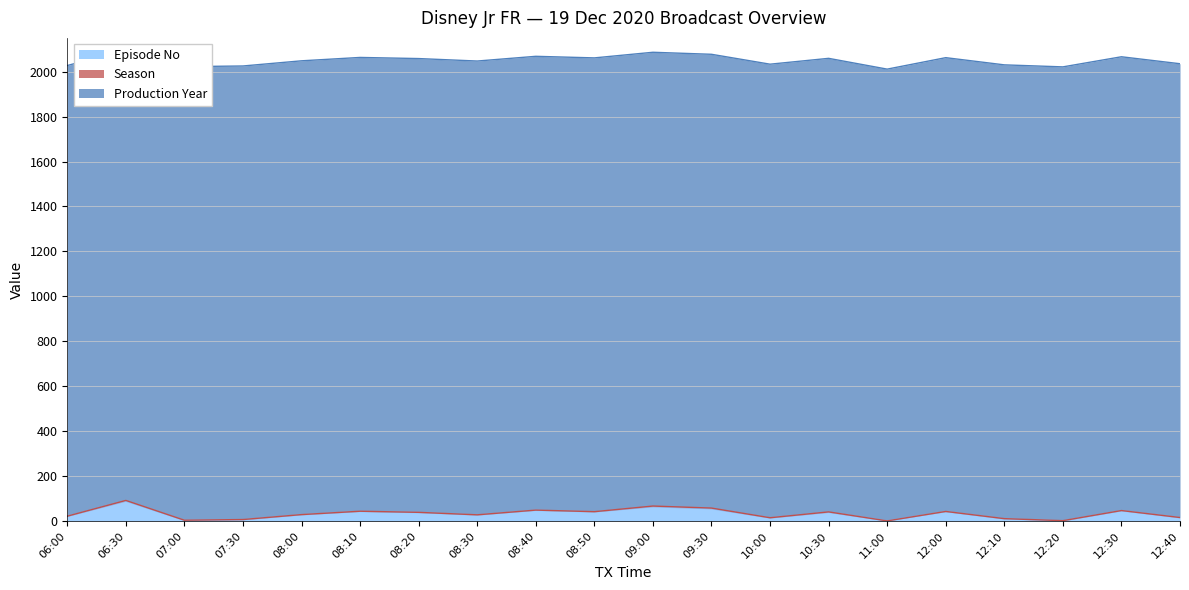

Where is Production Year nearest to the value 2012?

11:00